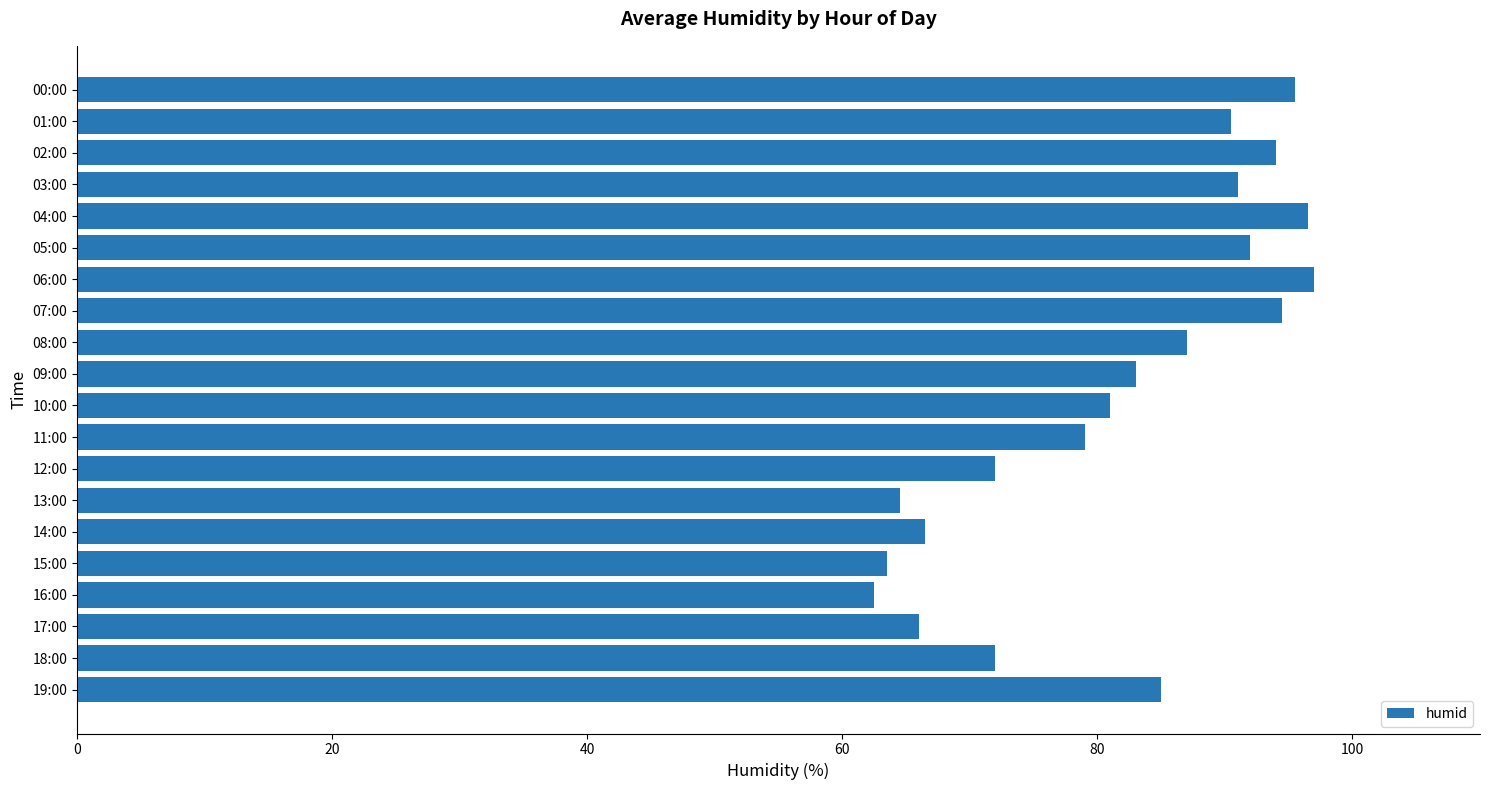

How many data points does each series have?

20